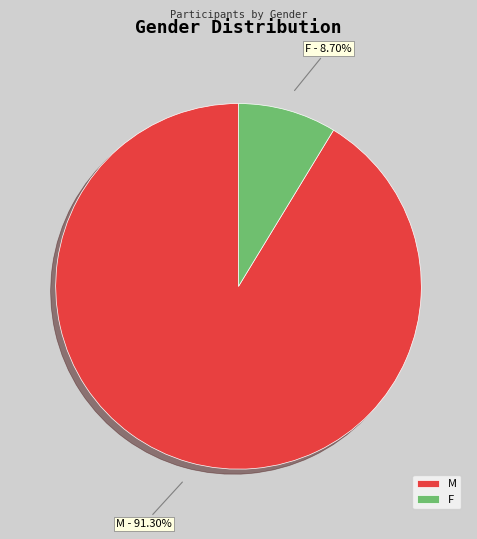

Does M account for over 50% of the chart?

Yes